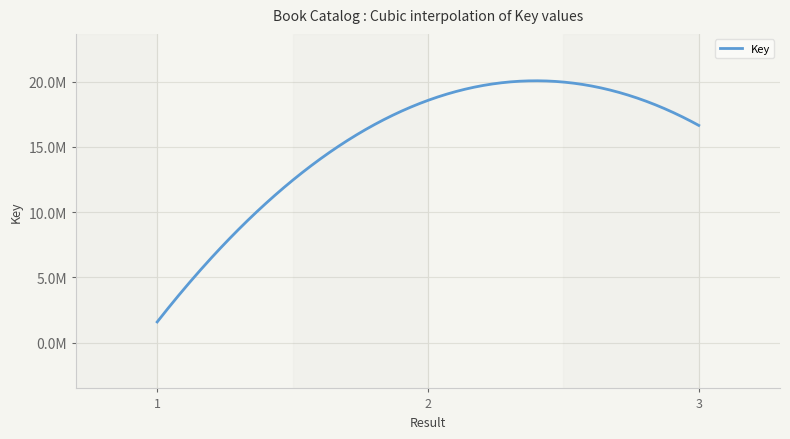

What is the difference between the maximum and minimum values?

16982929